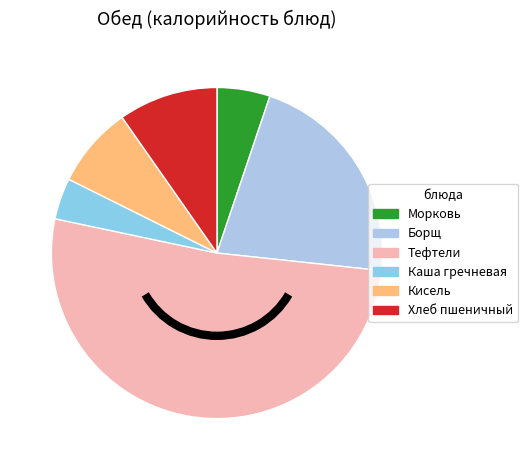

Does any single category account for the majority?

Yes